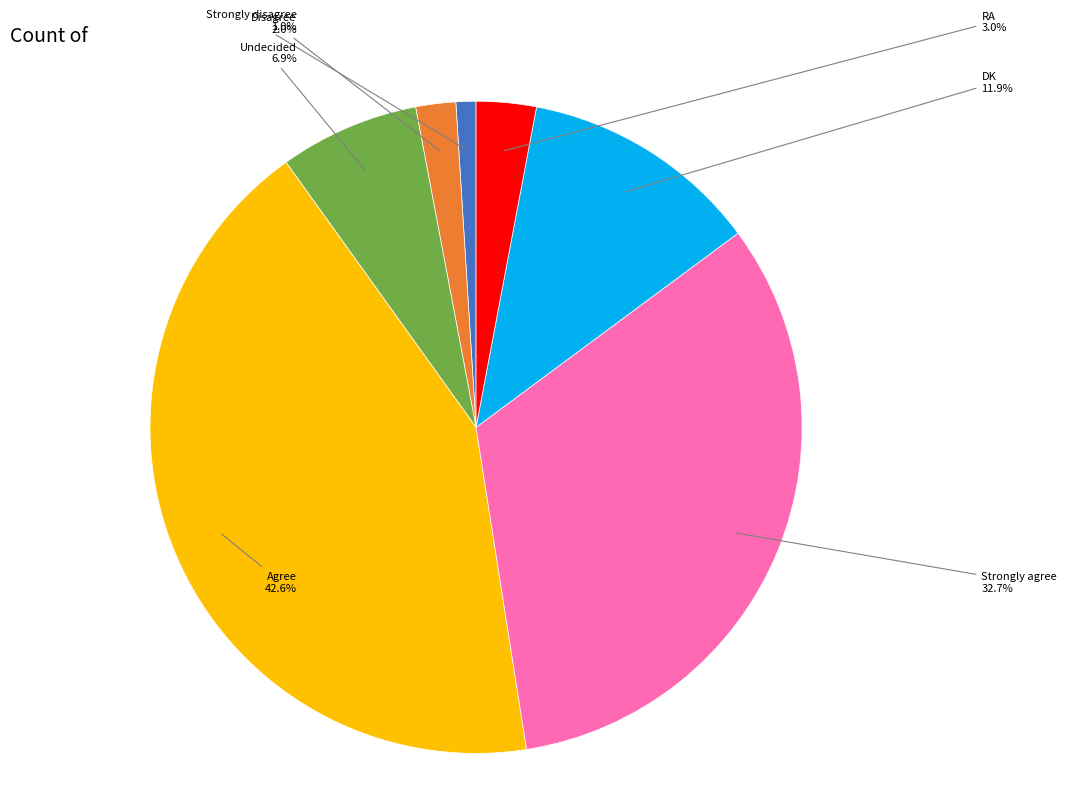

Count the number of slices in the pie.

7